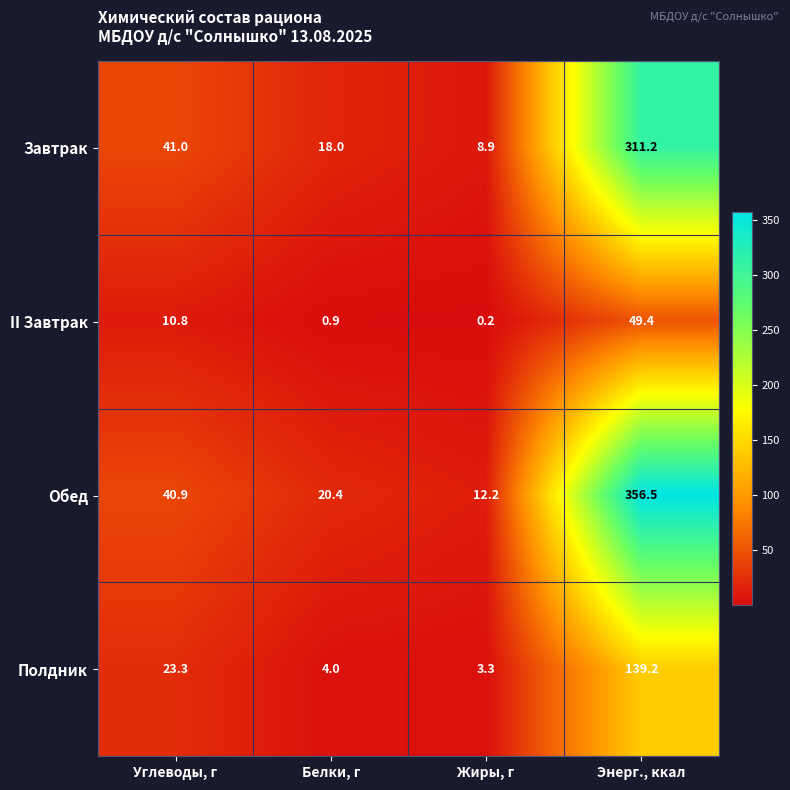

At how many categories does at least one series exceed 204?

1